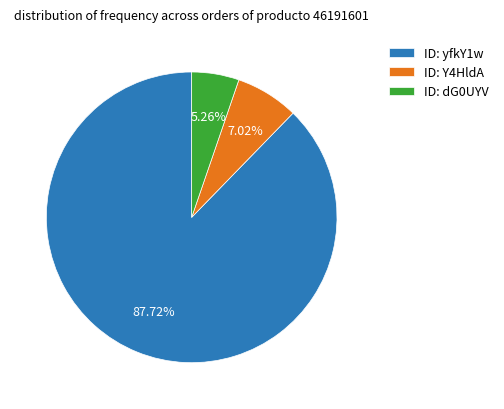

What is the majority slice?

ID: yfkY1w